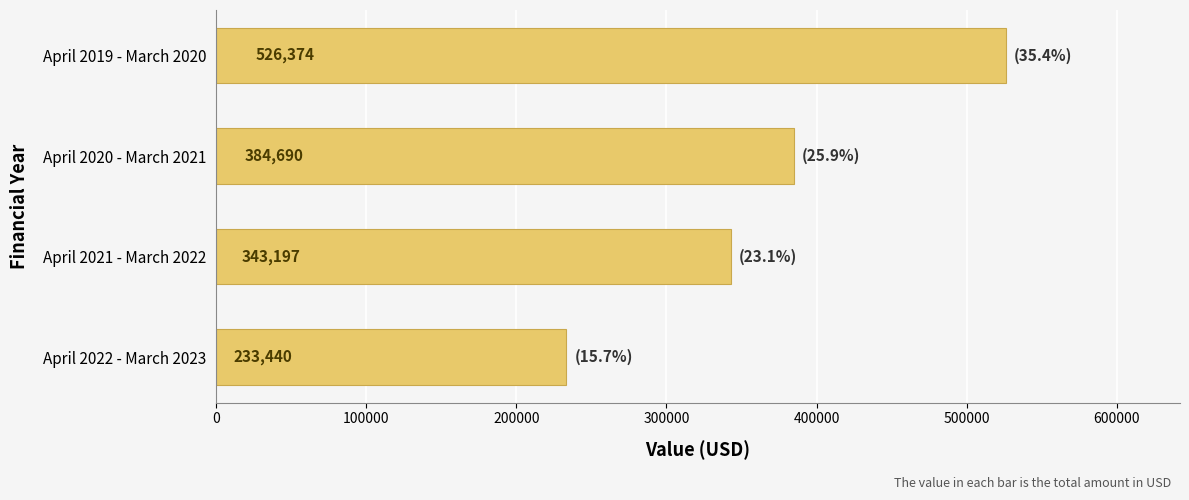

What is the value of the 3rd bar from the top?

343197